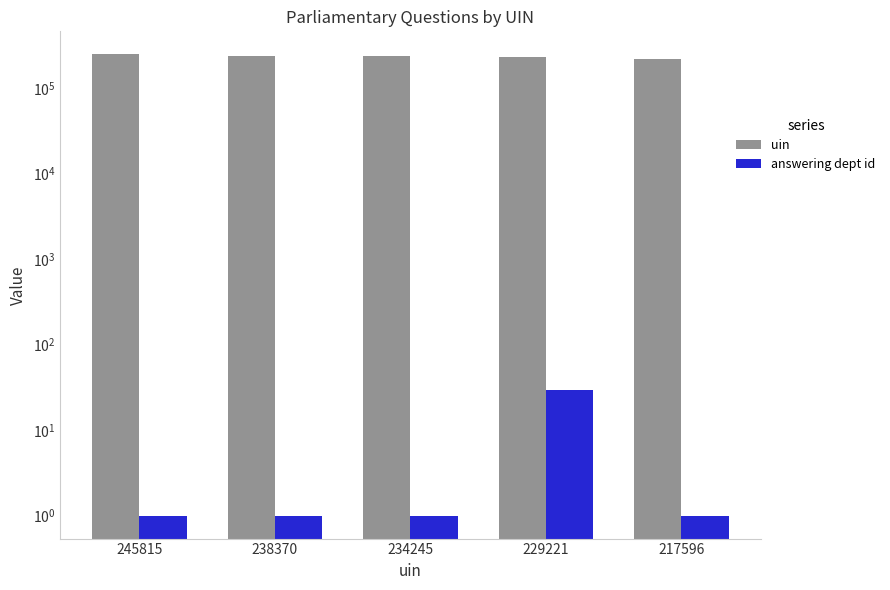

Between 245815 and 238370, which series saw the biggest shift?

uin